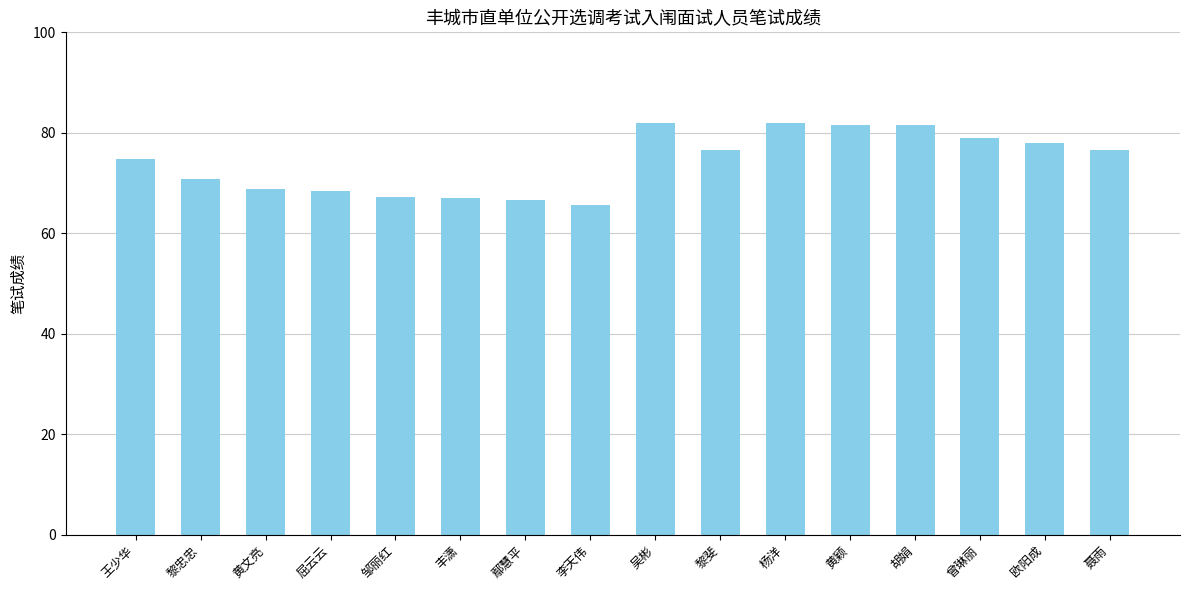

Is it true that the value at 黎忠忠 is 70.8?

True